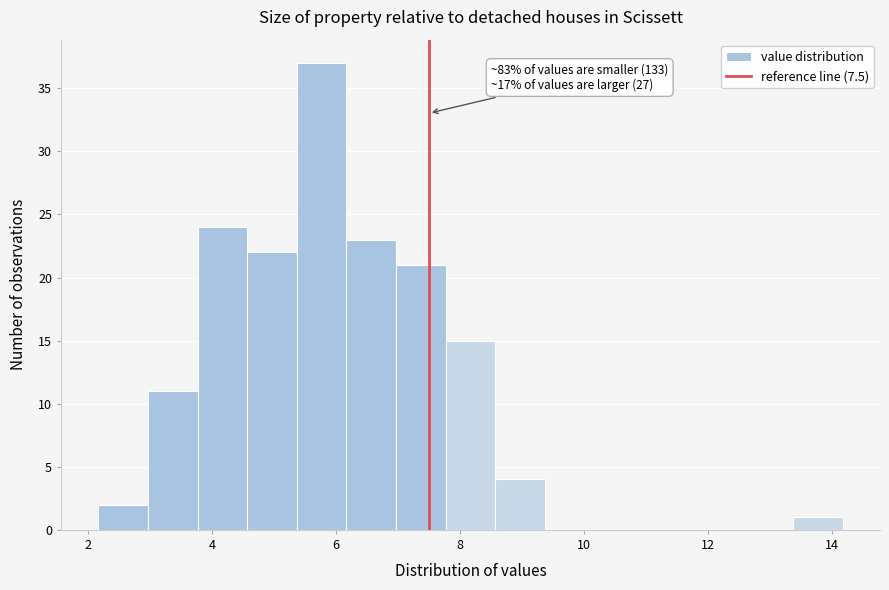

Which range on the x-axis has the tallest bar?

5.4 to 6.2